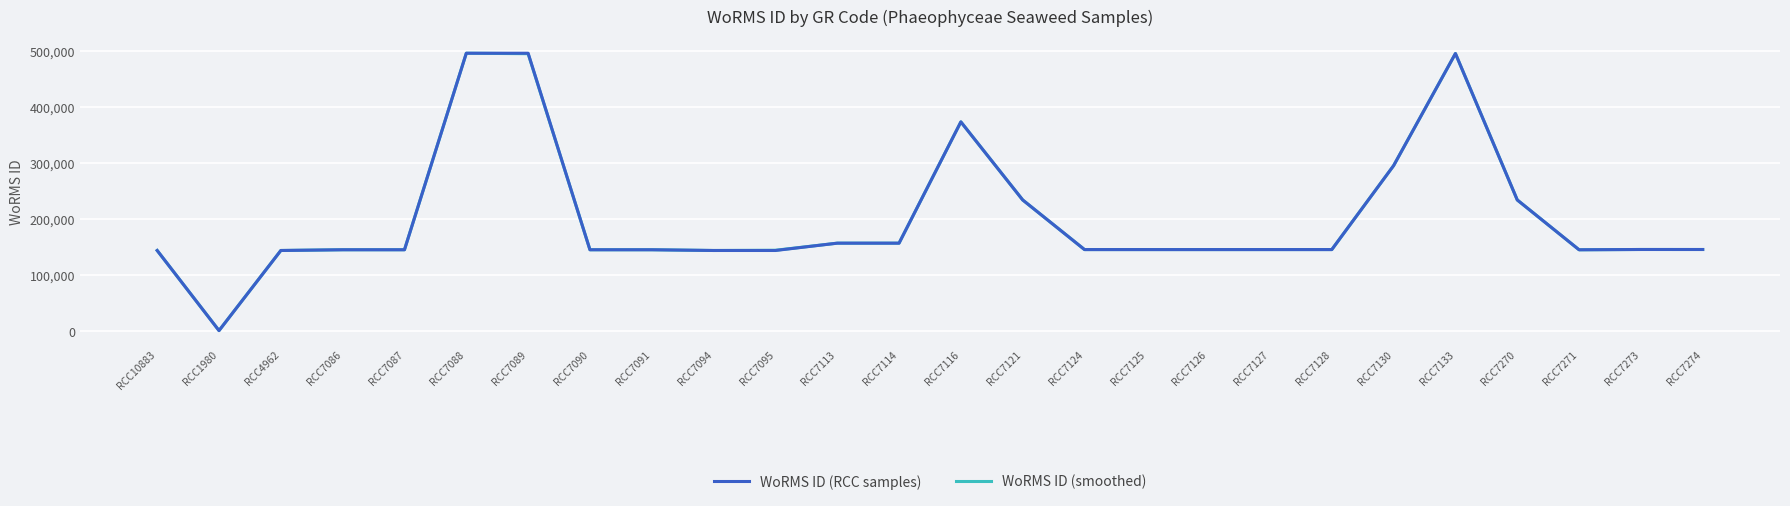

The value of WoRMS ID (smoothed) at RCC7091 is 196656. True or false?

False